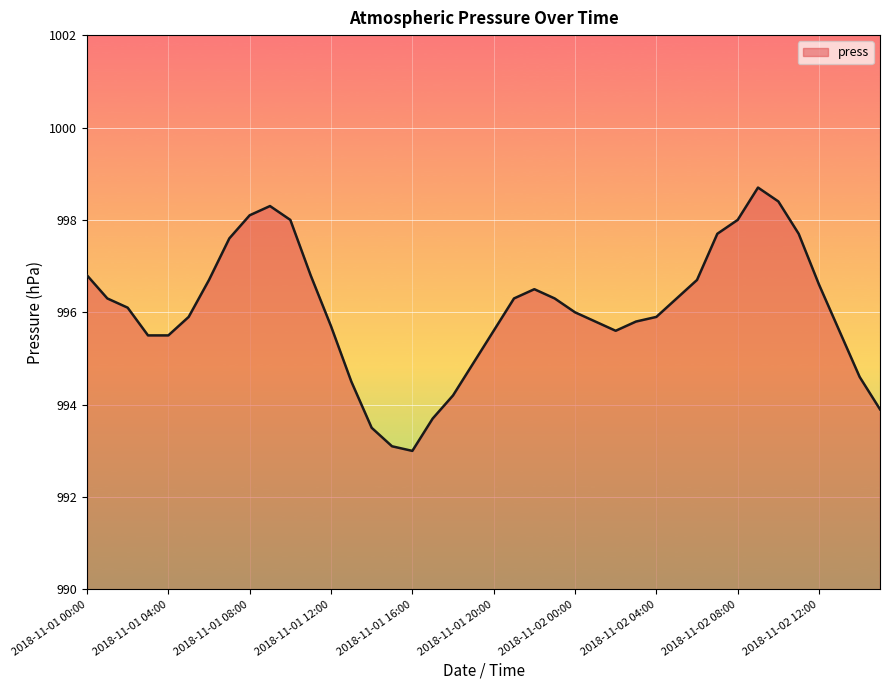

What is the minimum value shown in the chart?

993.0